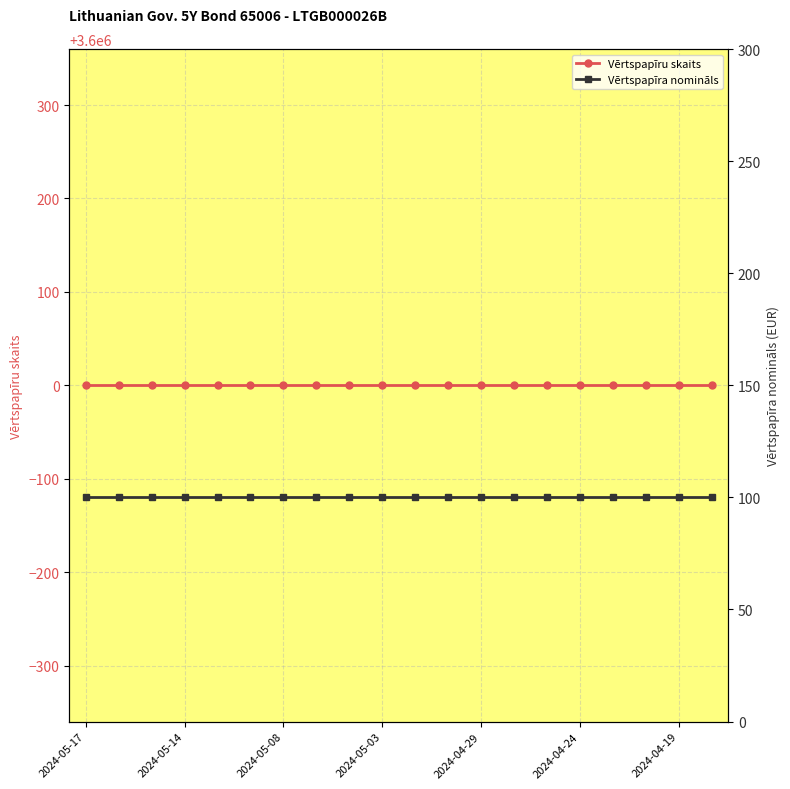

What is the average value of the Vērtspapīra nomināls series?

100